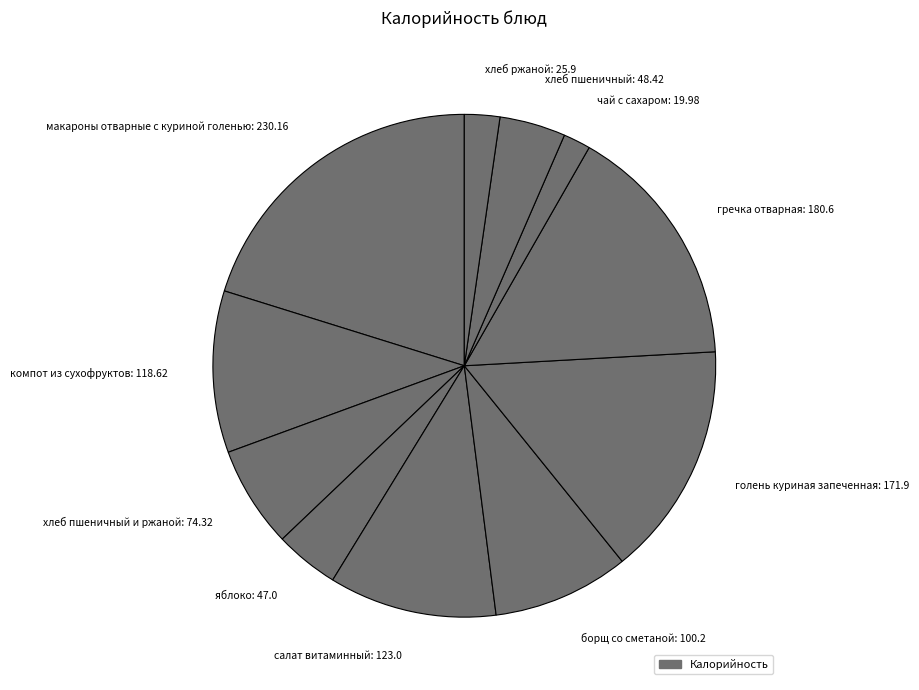

What is the ratio of the value at гречка отварная: 180.6 to the value at хлеб пшеничный и ржаной: 74.32?

2.4